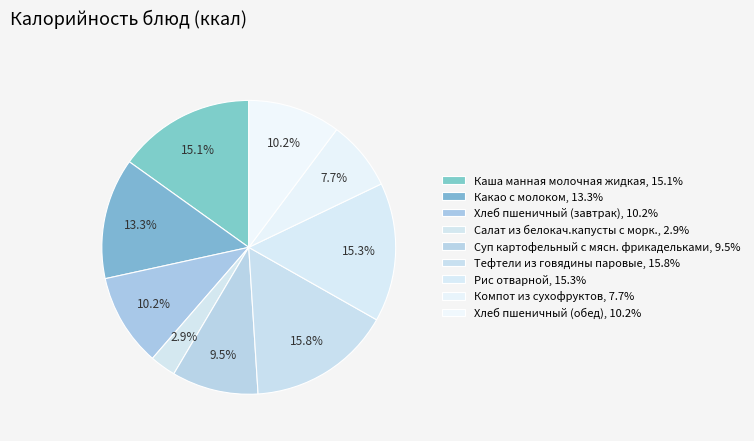

Count the number of slices in the pie.

9